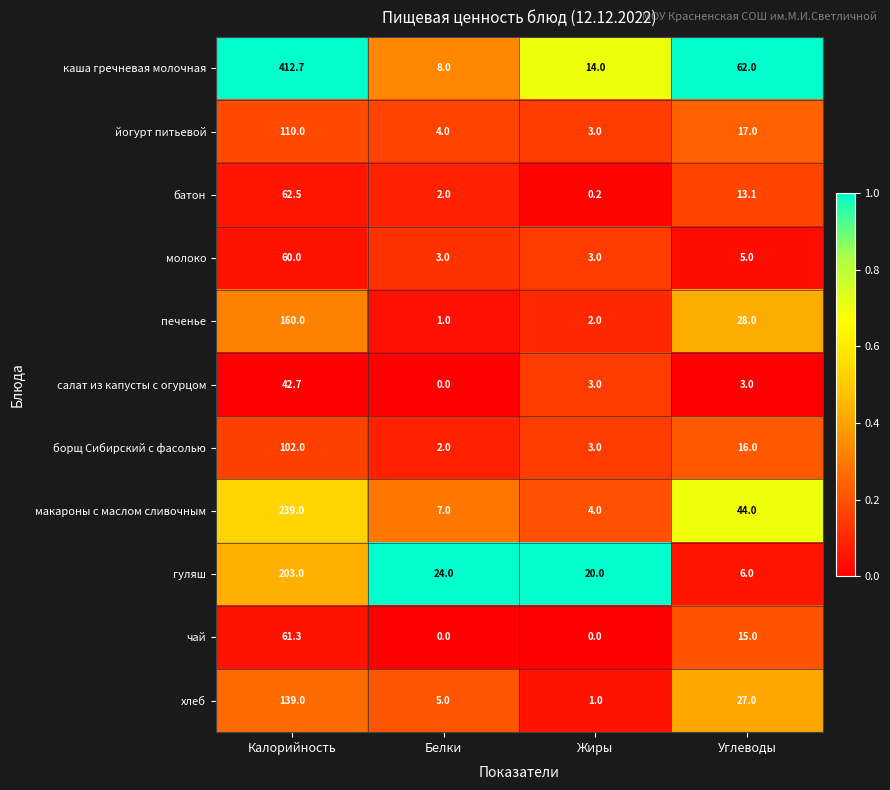

At which label is батон closest to 31?

Углеводы